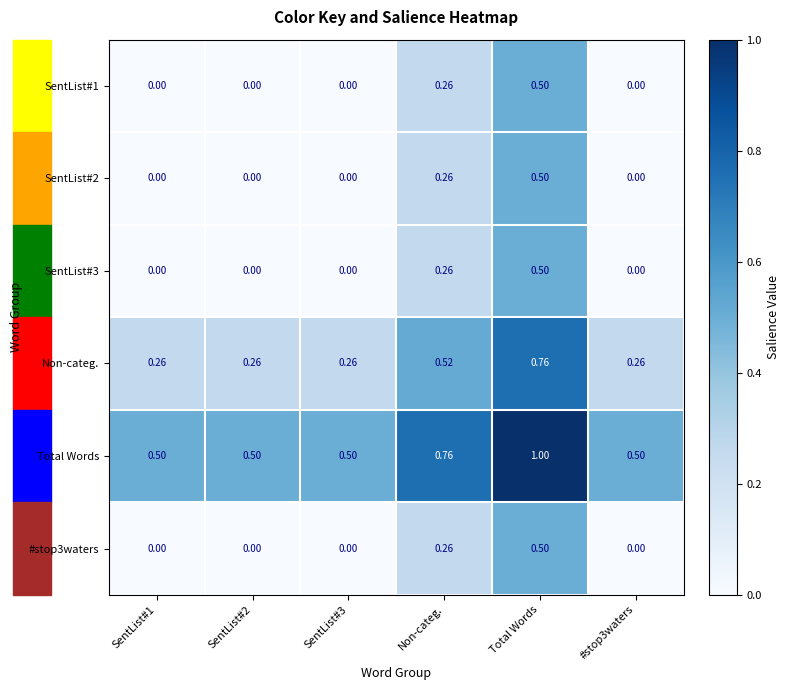

Which series has the largest total across all categories?

Total Words